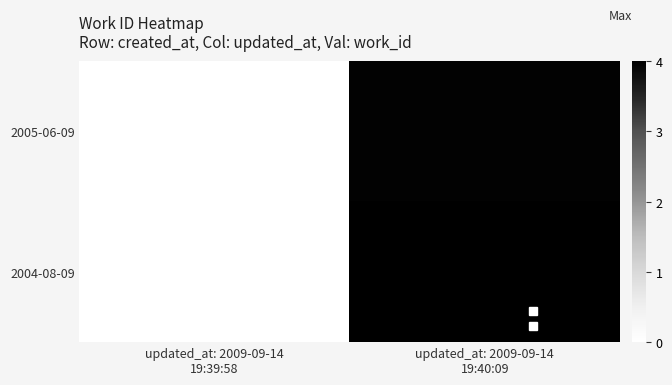

What is the maximum value shown in the chart?

4.0